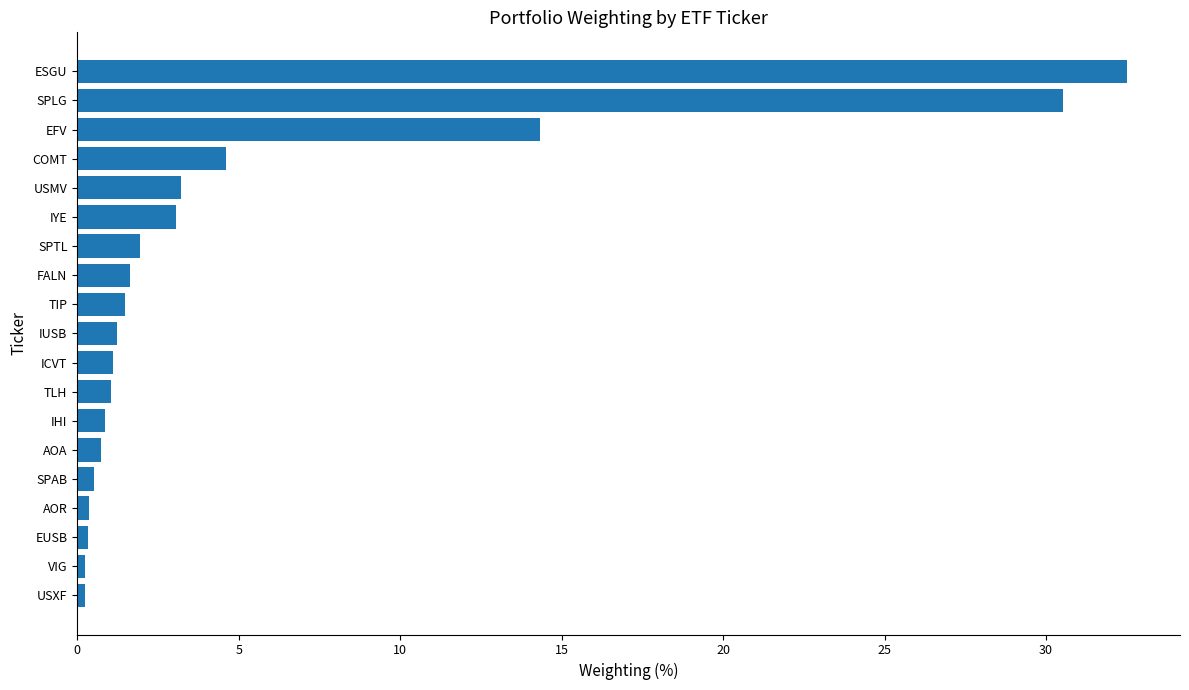

What is the sum of all values?

100.0